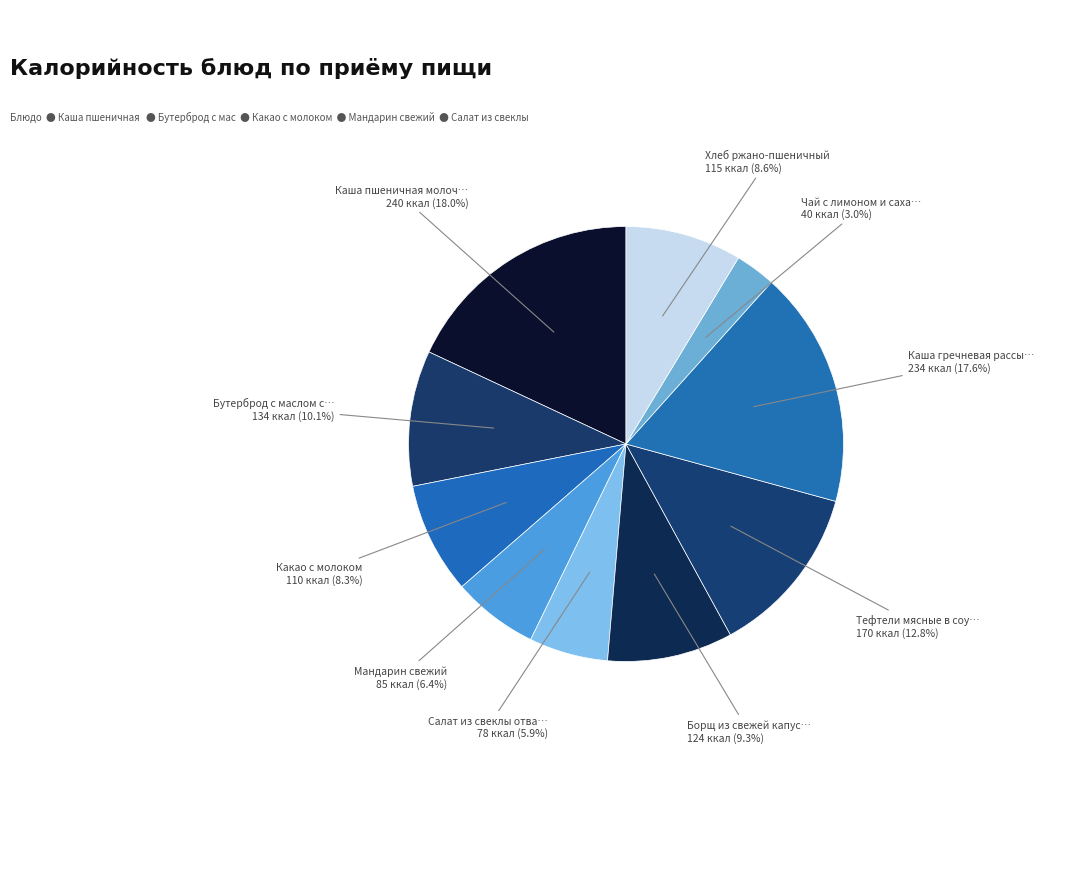

Count the number of slices in the pie.

10